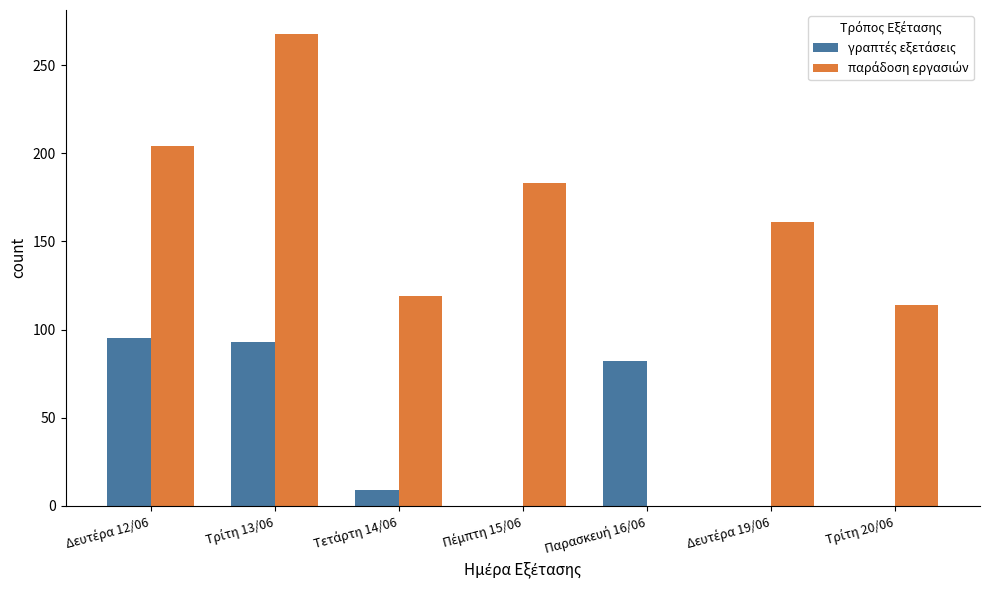

How many groups of bars are there?

7